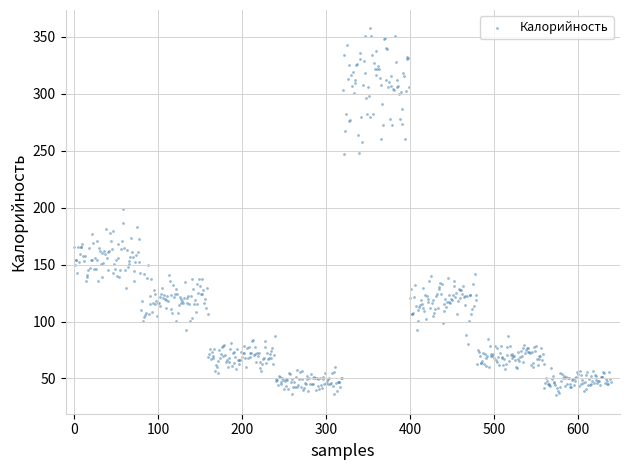

What is the range of Y values (max minus min)?

322.3